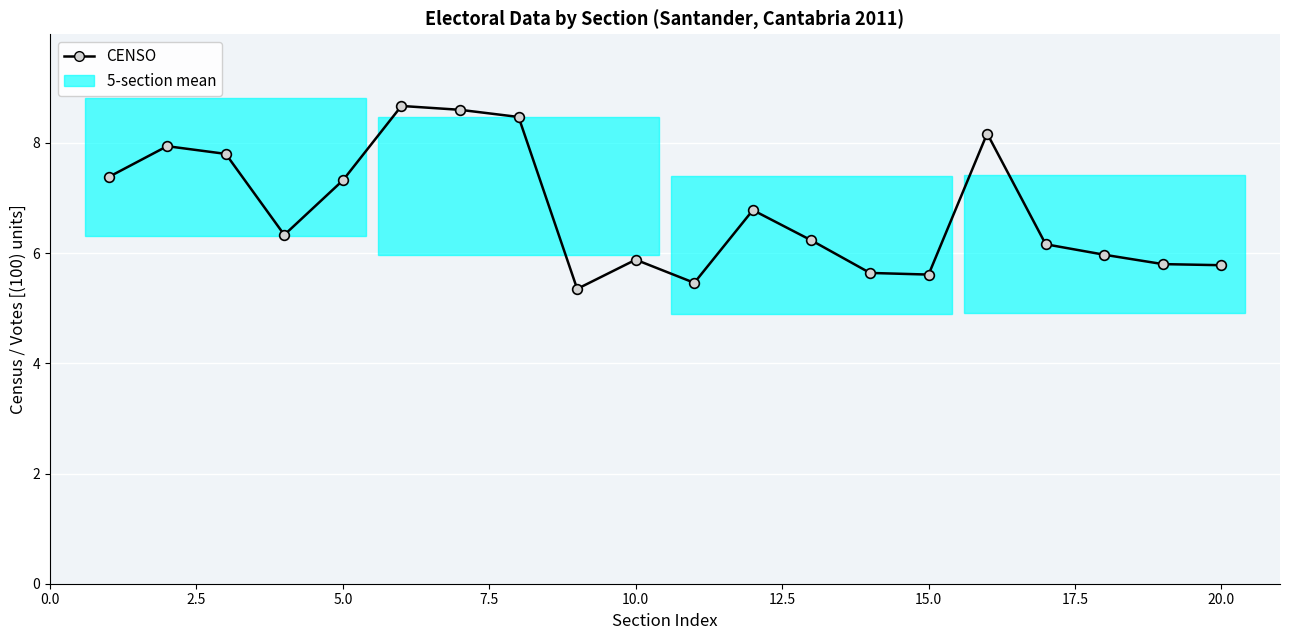

What is the maximum value shown in the chart?

8.7